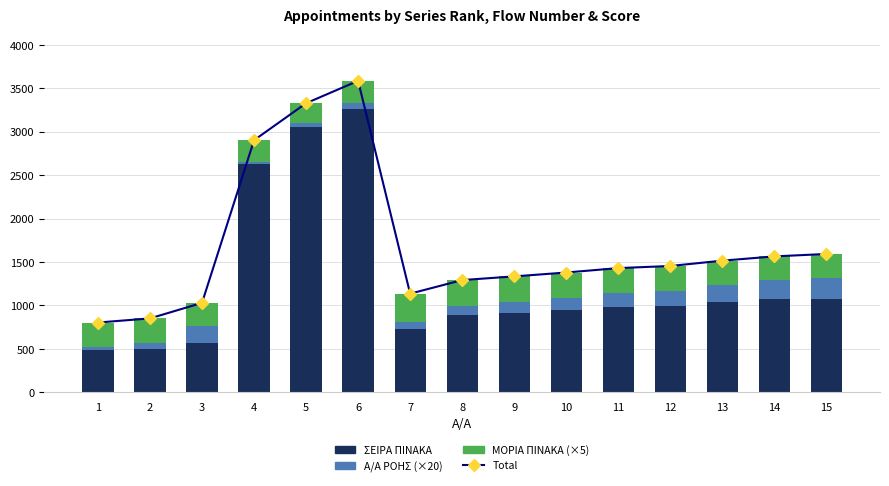

What is the value of the Total bar at the 7th from the left?

1134.7